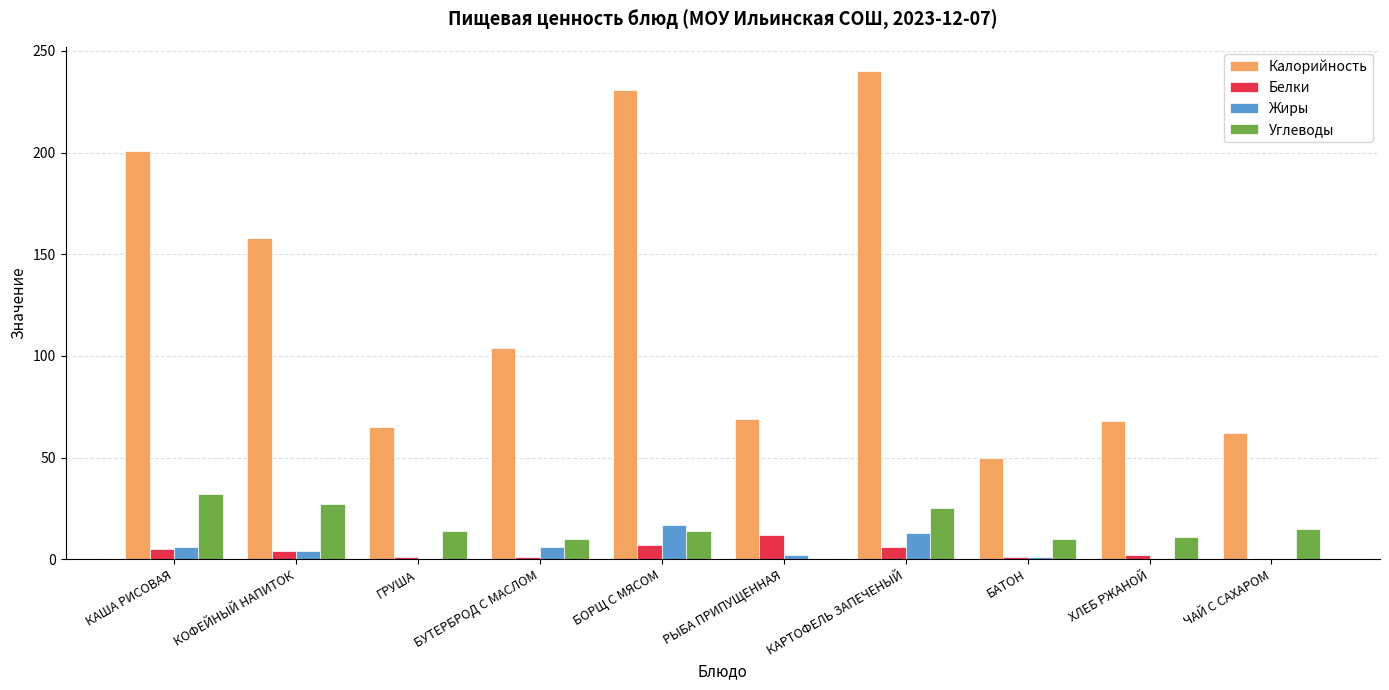

Where is Калорийность nearest to the value 145?

КОФЕЙНЫЙ НАПИТОК